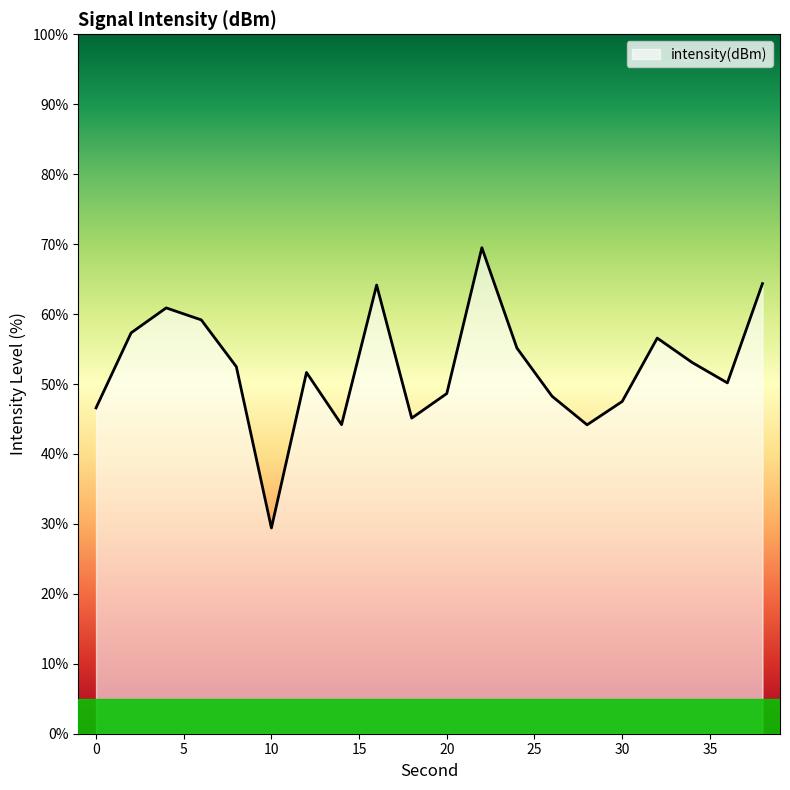

What is the greatest value displayed?

69.5